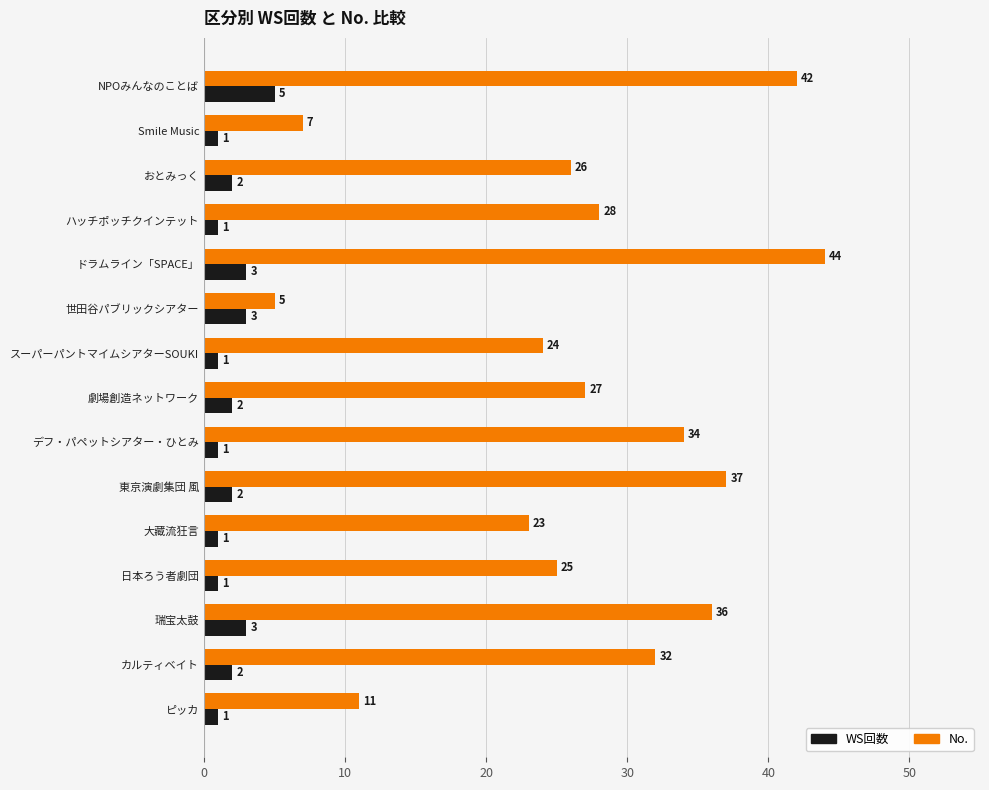

Between デフ・パペットシアター・ひとみ and 東京演劇集団 風, which series saw the biggest shift?

No.